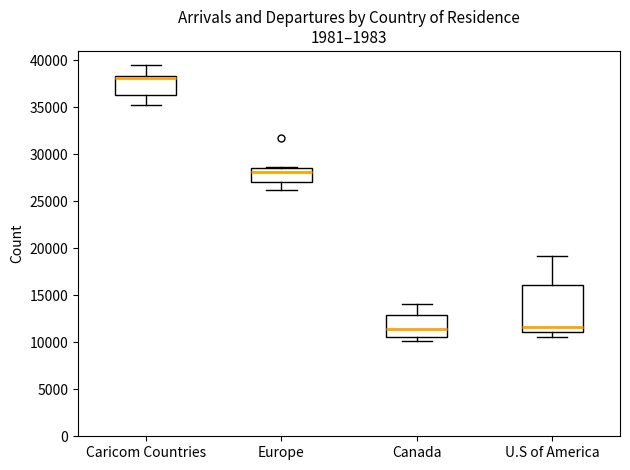

Where is the lower edge of the box for U.S of America on the y-axis? The values are not printed on the chart, so give them approximately, as read against the axis.

11000